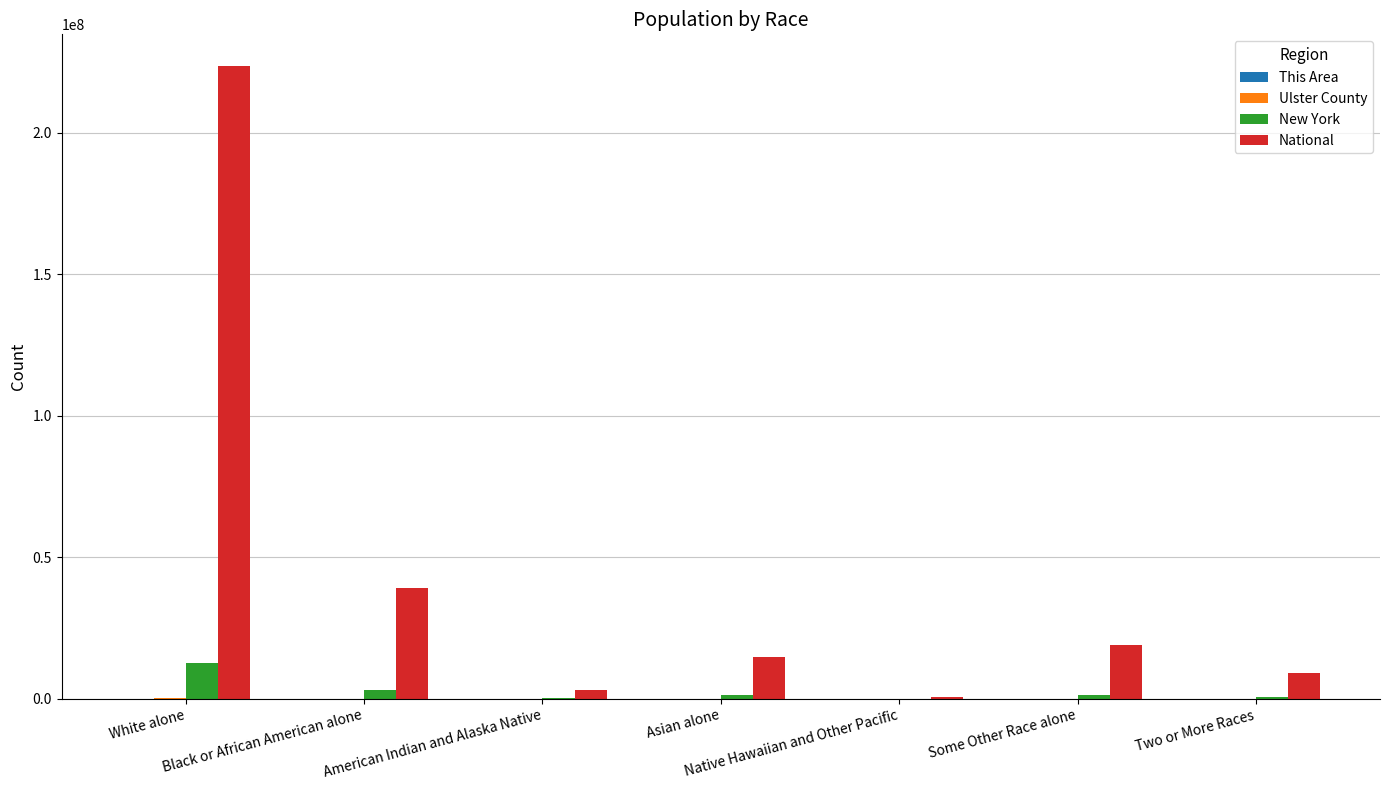

What is the maximum value for National?

223553265